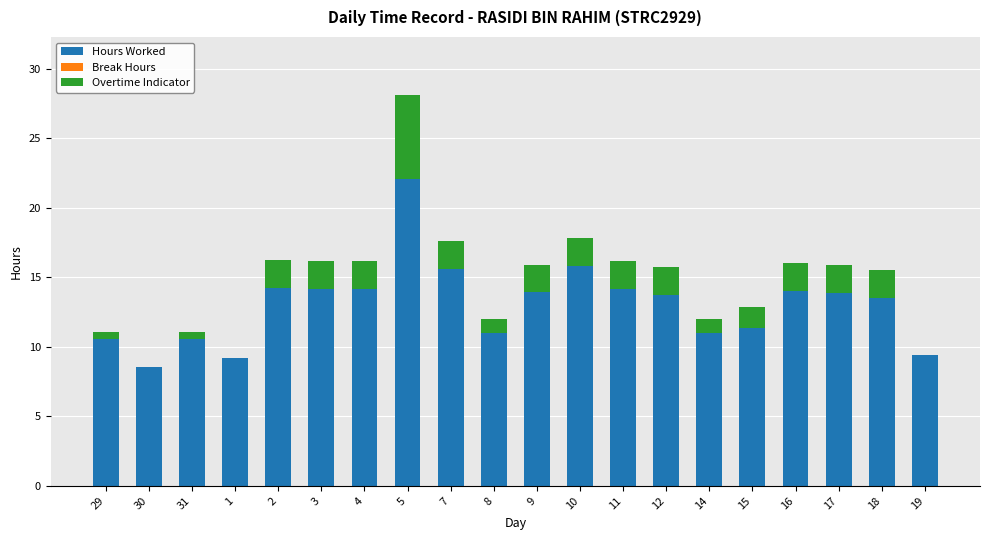

Are the bars horizontal?

No